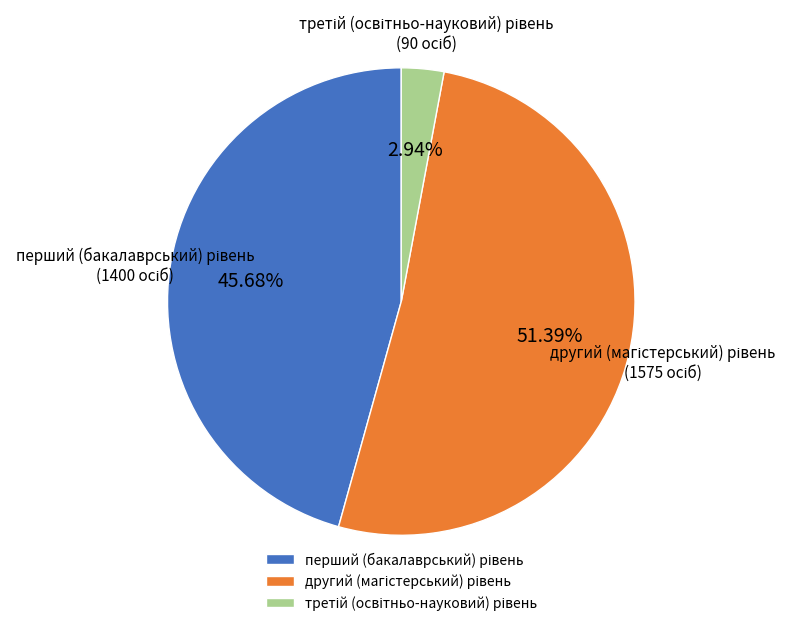

Does any single category account for the majority?

Yes